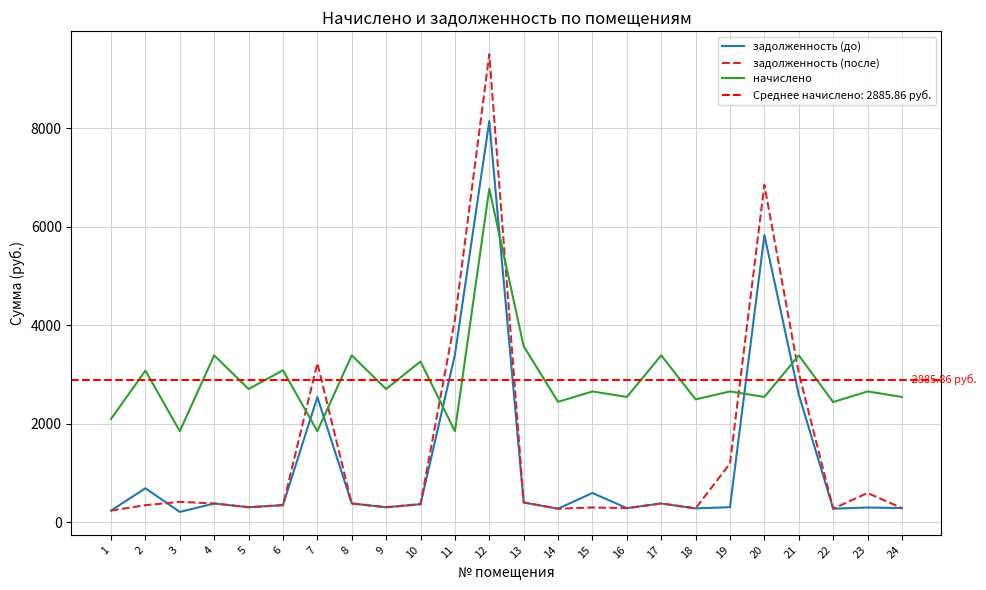

How many series are shown in this chart?

3